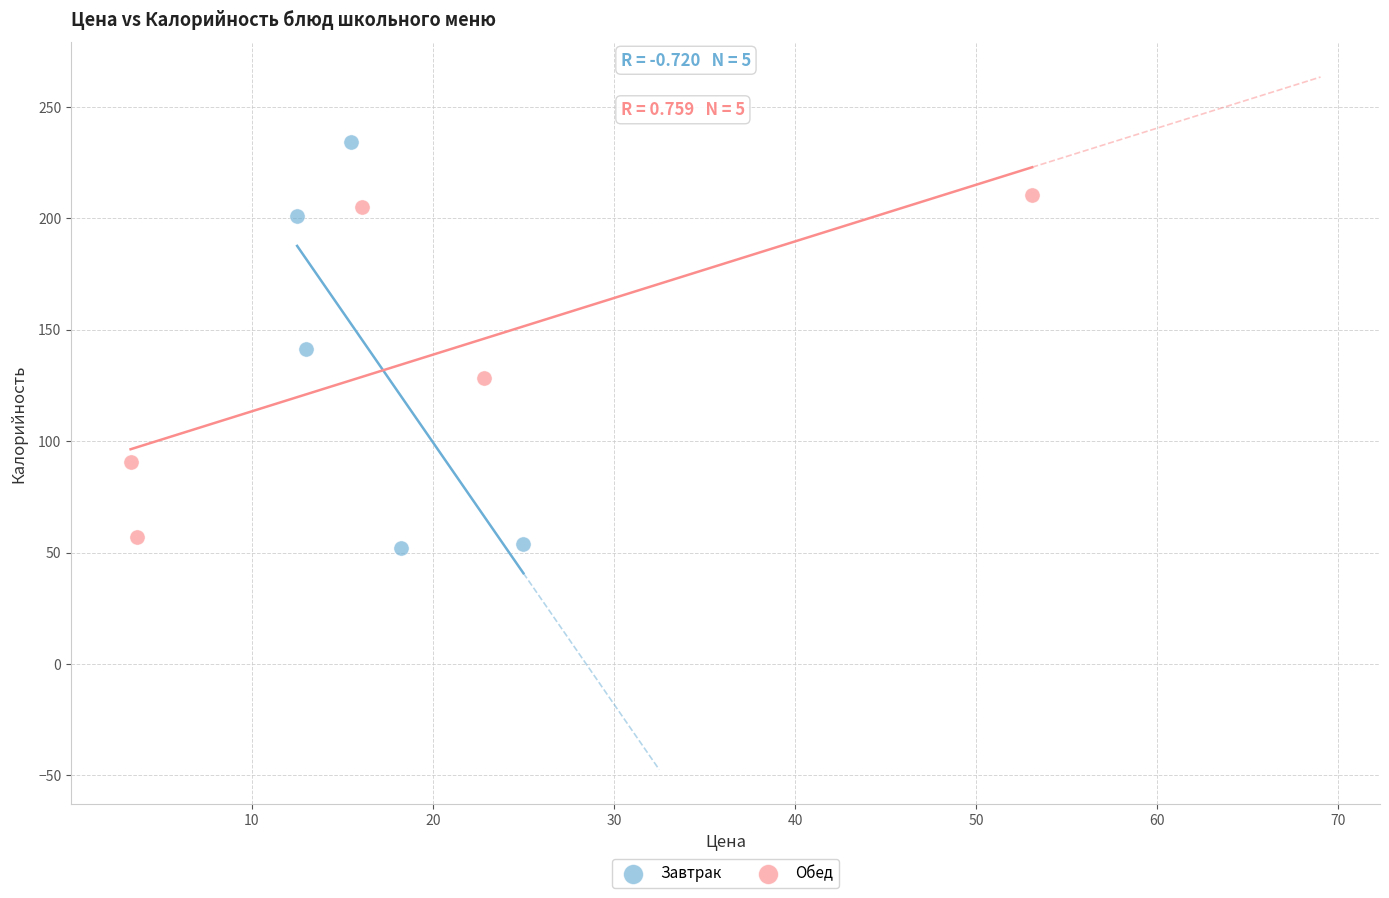

Which series has the largest Y range (max minus min)?

Завтрак